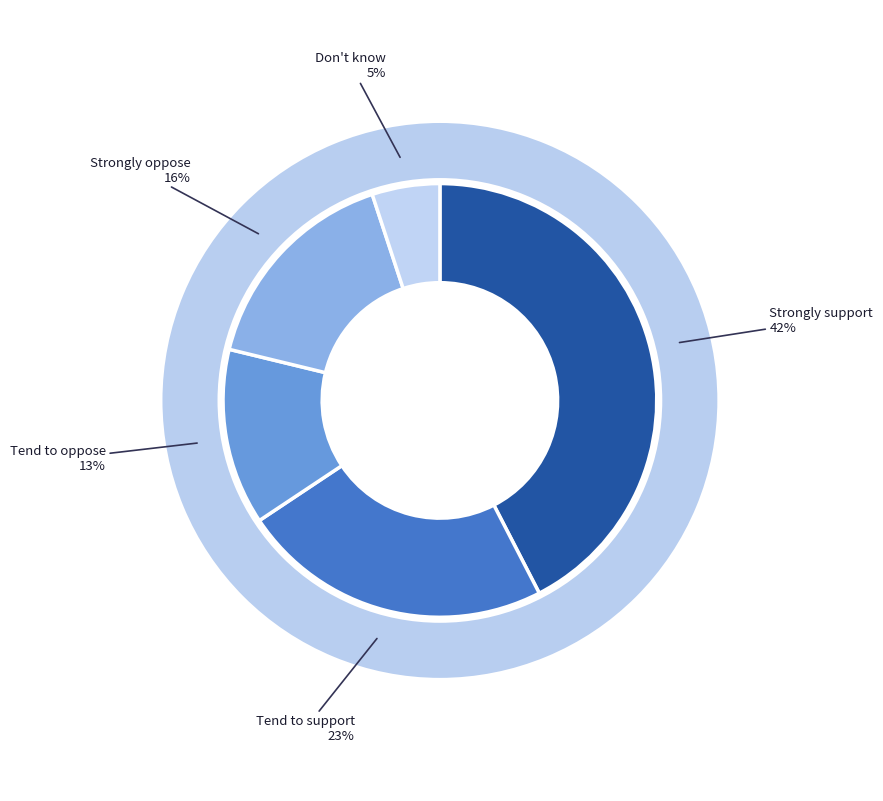

Is it true that Tend to support is 23% of the pie?

True